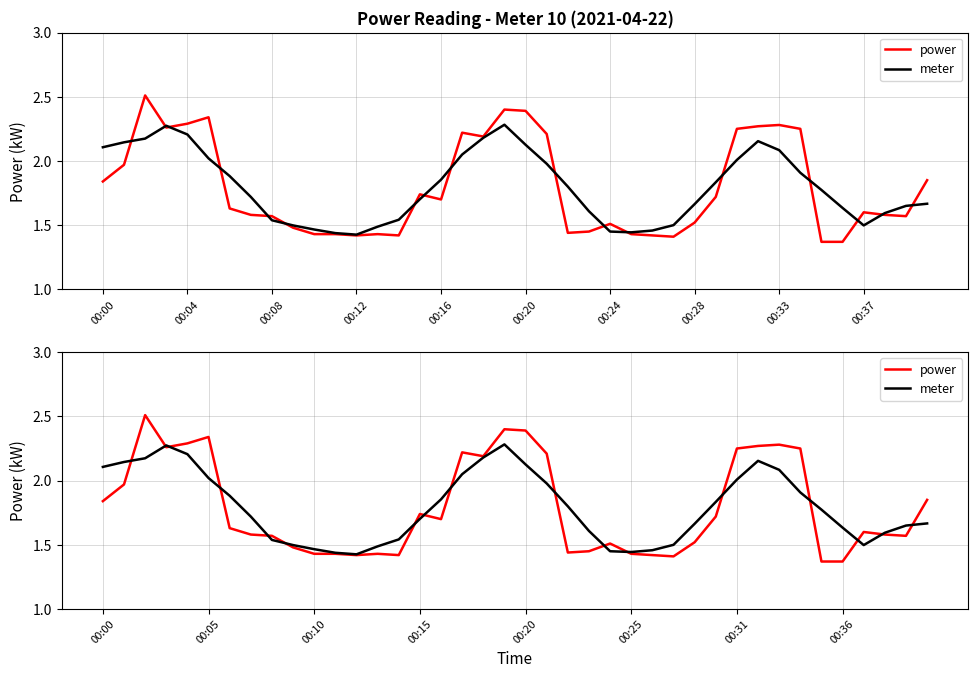

The value of power at 00:36 is 2.0. True or false?

False